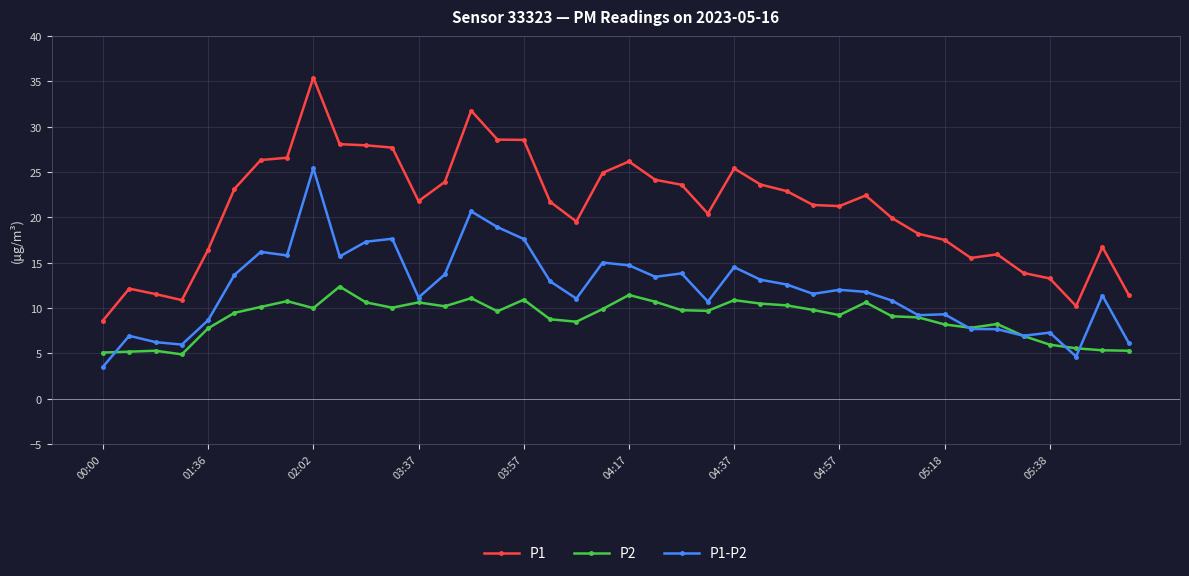

What is the value of the P1 point at the 31st from the left?

19.9